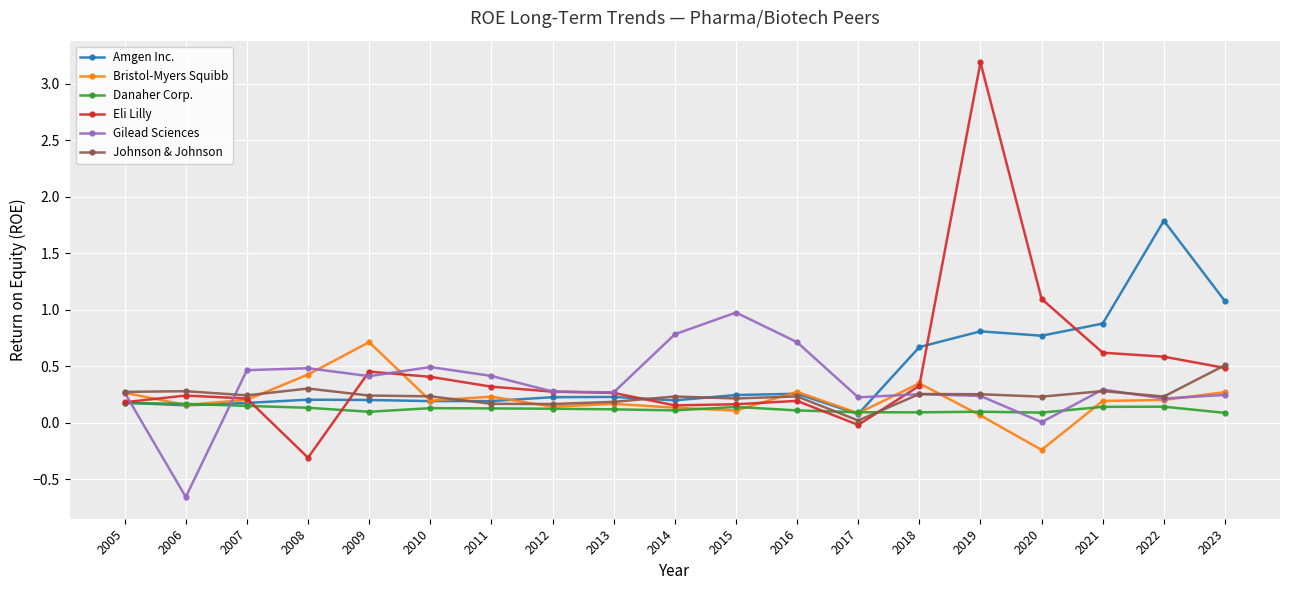

Count the number of data series in this chart.

6